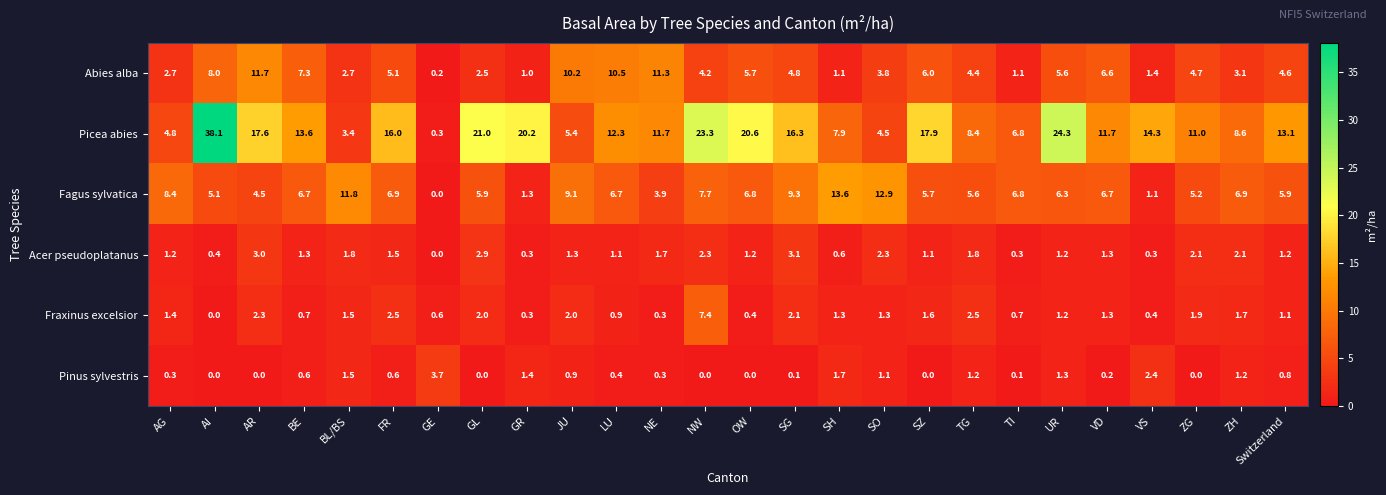

The value of Fraxinus excelsior at TI is 0.1. True or false?

False